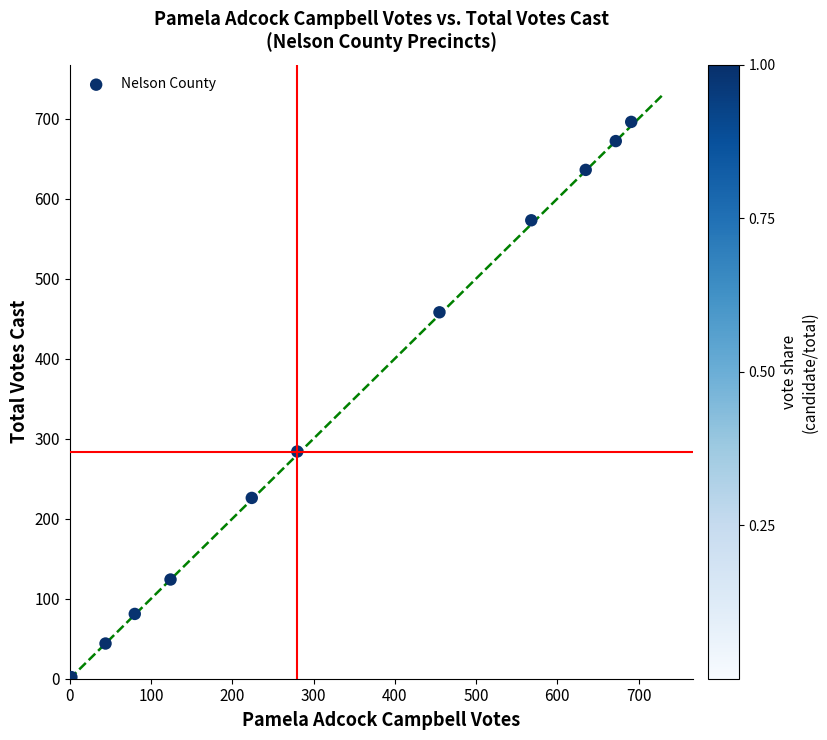

What is the range of X values (max minus min)?

689